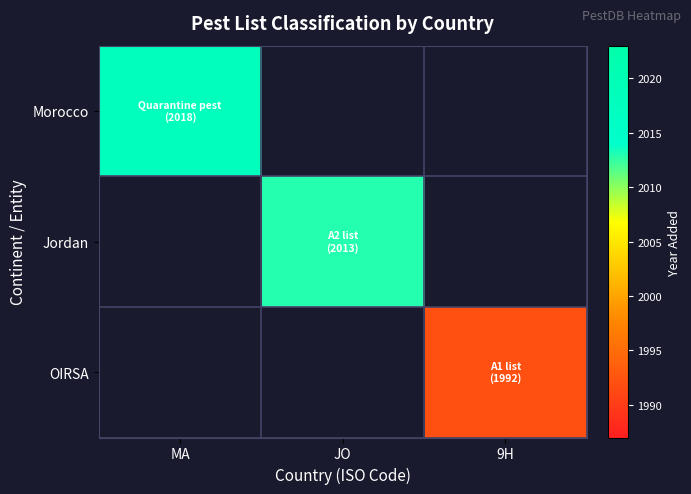

At which label is Morocco closest to 2018?

MA